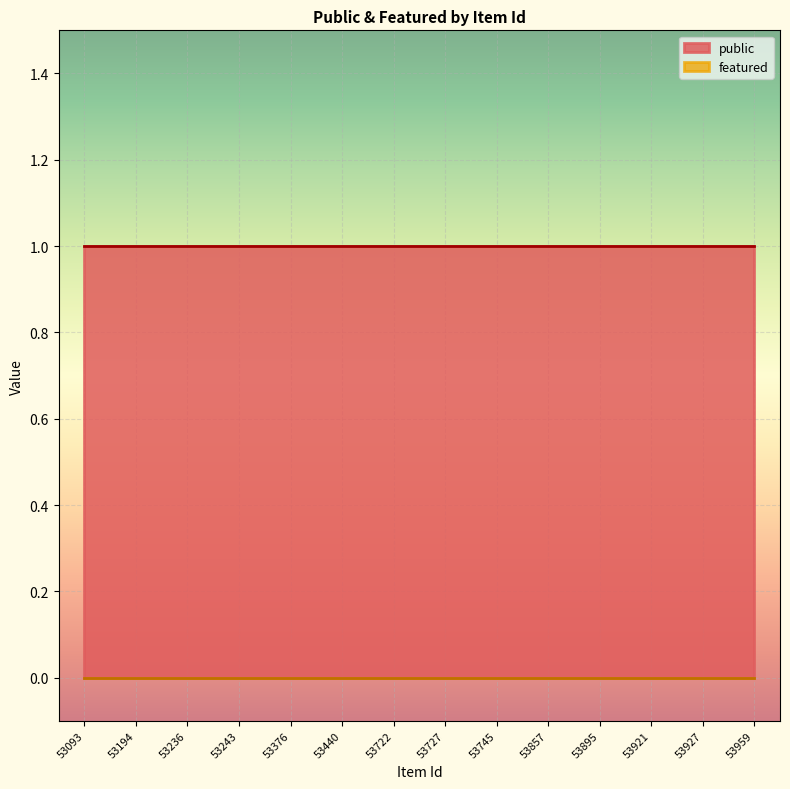

Does the chart display data point markers on the line(s)?

No